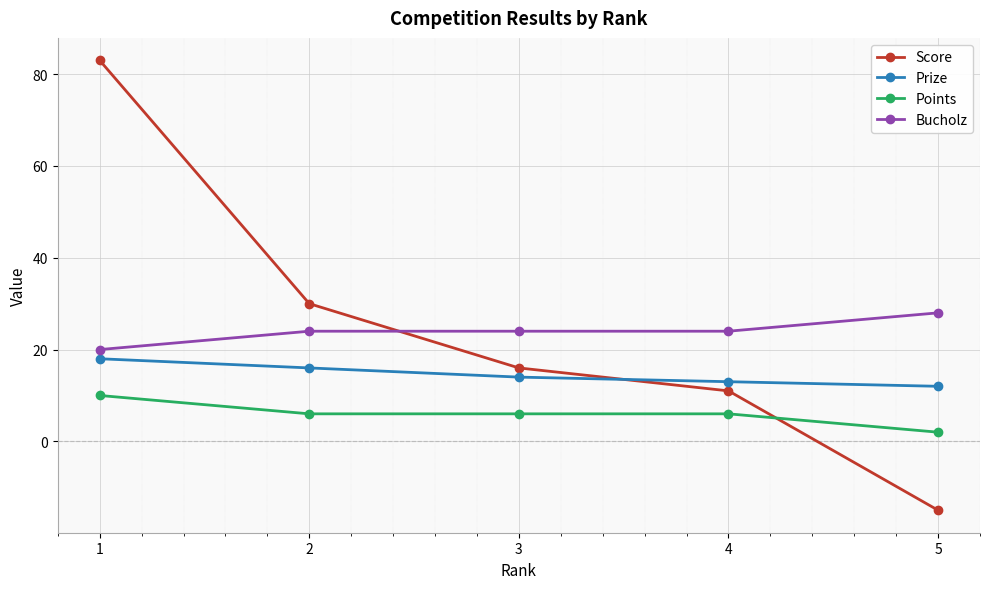

What are all the series names shown in the legend?

Score, Prize, Points, Bucholz